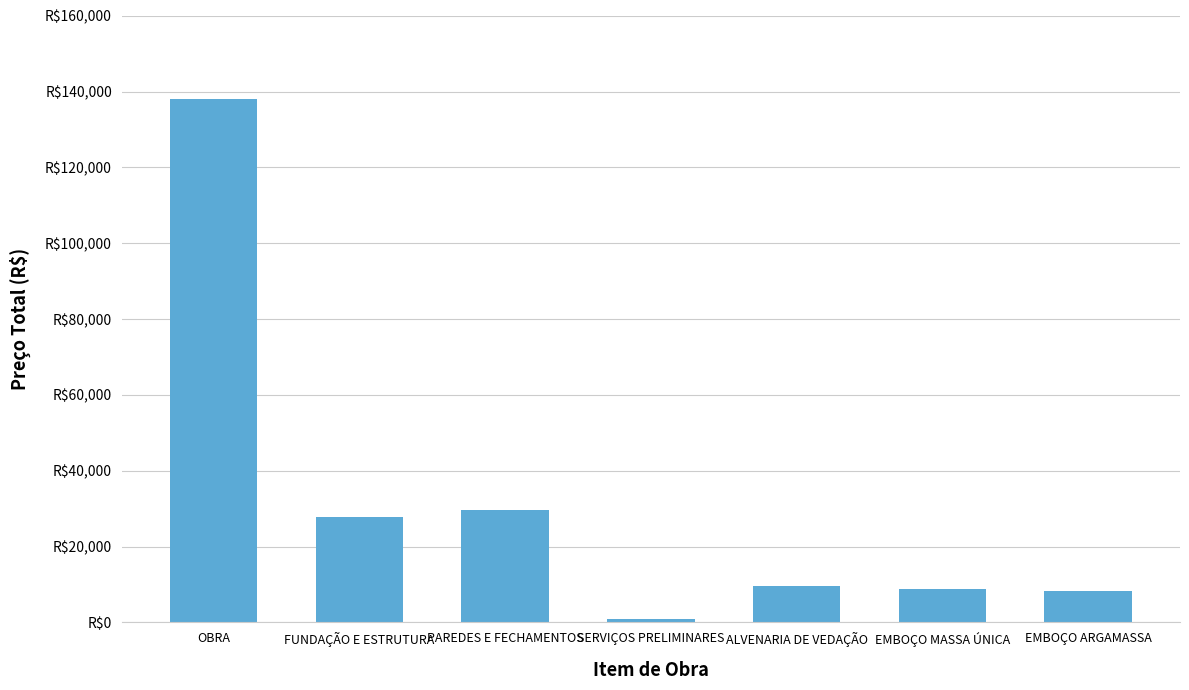

Does the chart contain any negative values?

No